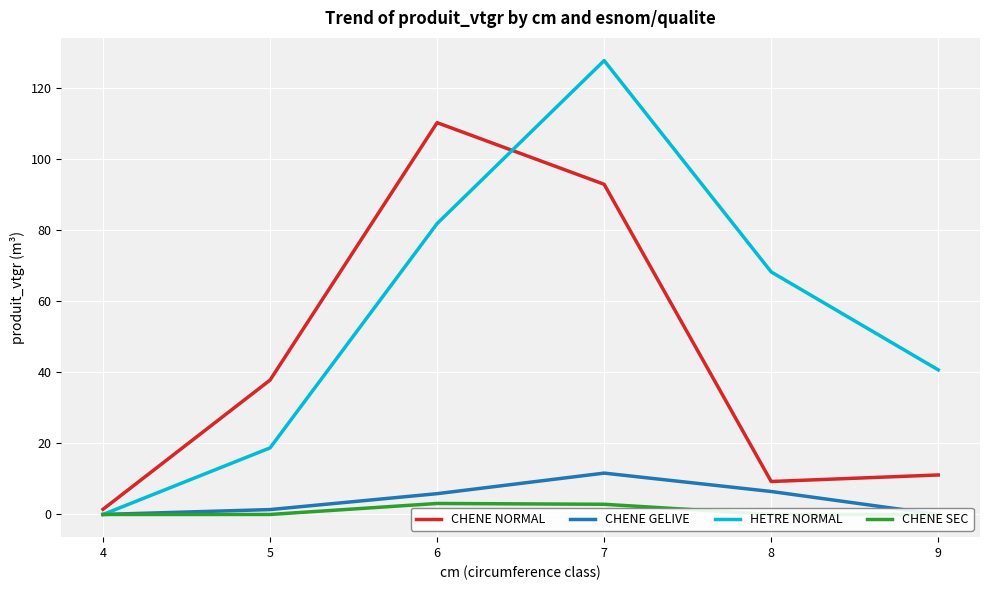

At which category does CHENE SEC reach its first local peak?

6